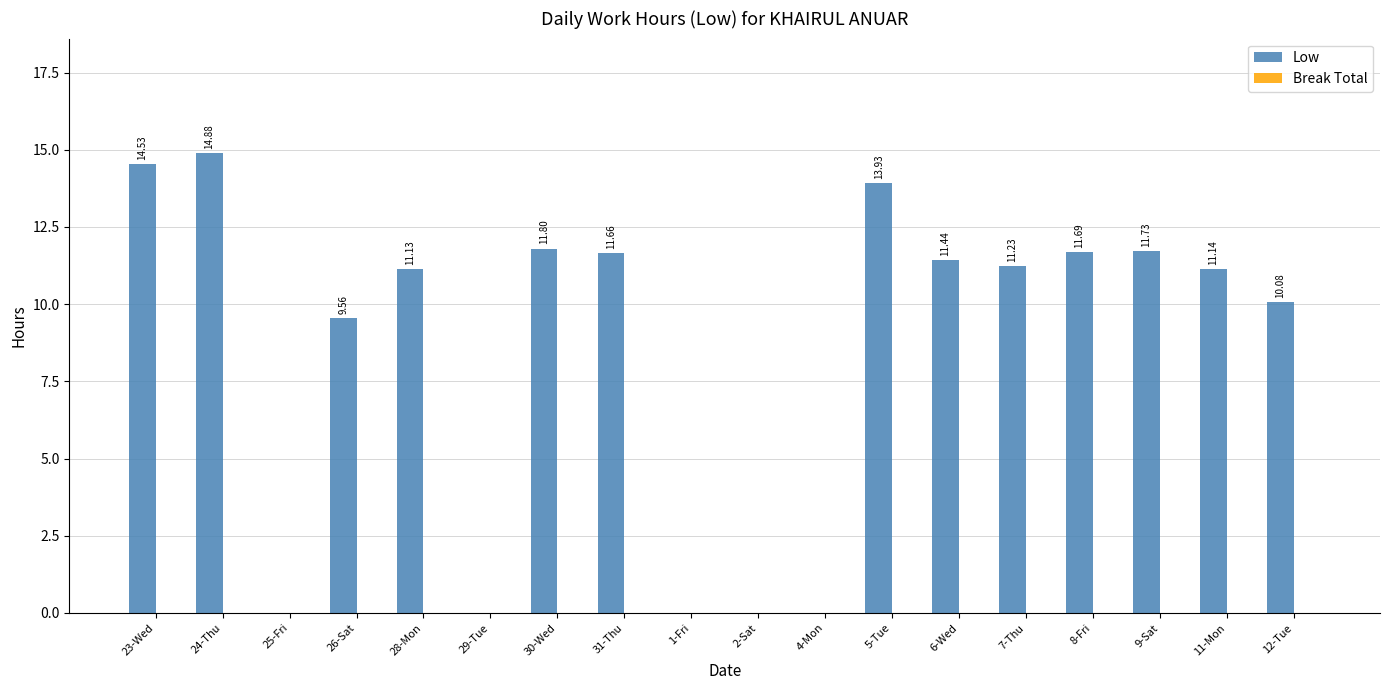

What is the change in value from 25-Fri to 7-Thu?

+11.2